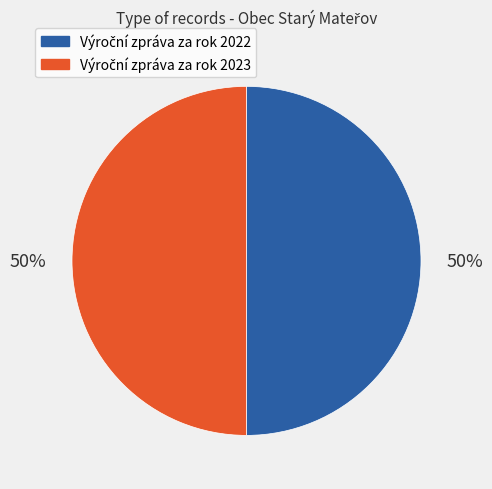

To the nearest percent, what is the average slice percentage?

50%